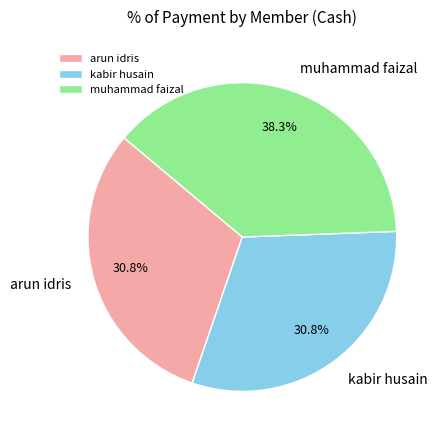

Approximately how many times larger is the value at arun idris compared to muhammad faizal?

0.8